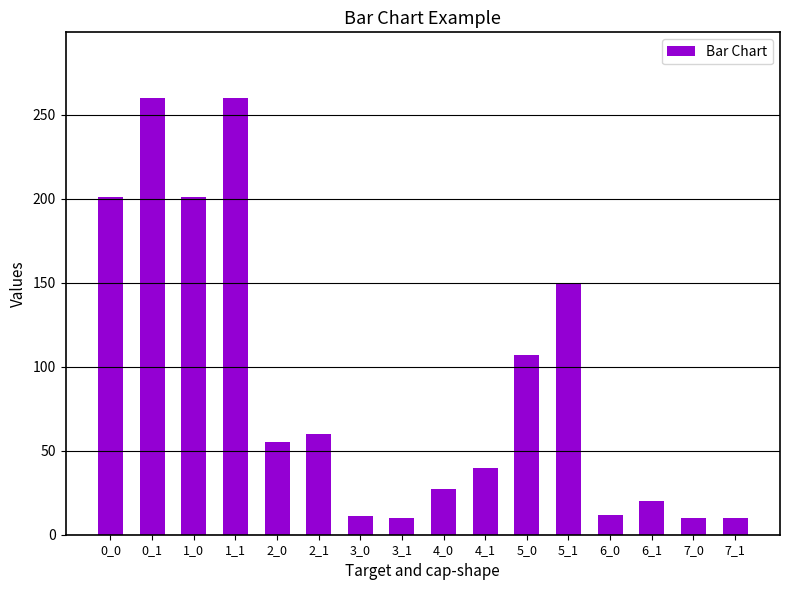

What is the sum of all values?

1434